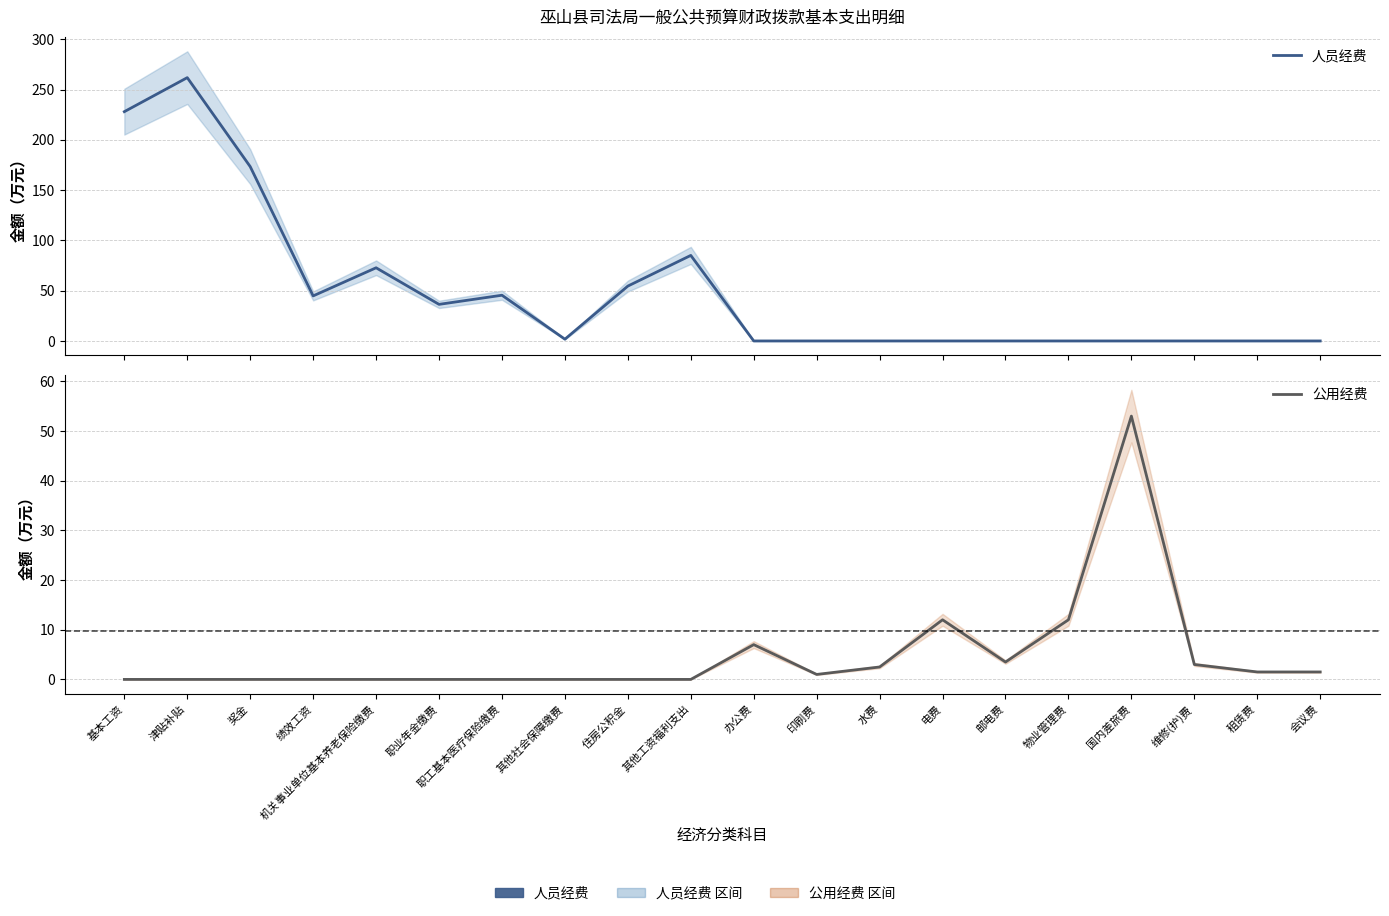

Reading right to left, transcribe all the data shown in this chart.

人员经费: 会议费=0.0	租赁费=0.0	维修(护)费=0.0	国内差旅费=0.0	物业管理费=0.0	邮电费=0.0	电费=0.0	水费=0.0	印刷费=0.0	办公费=0.0	其他工资福利支出=85.1	住房公积金=54.6	其他社会保障缴费=1.8	职工基本医疗保险缴费=45.5	职业年金缴费=36.4	机关事业单位基本养老保险缴费=72.8	绩效工资=44.8	奖金=173.4	津贴补贴=261.8	基本工资=228.0
公用经费: 会议费=1.5	租赁费=1.5	维修(护)费=3.0	国内差旅费=53.0	物业管理费=12.0	邮电费=3.5	电费=12.0	水费=2.5	印刷费=1.0	办公费=7.0	其他工资福利支出=0.0	住房公积金=0.0	其他社会保障缴费=0.0	职工基本医疗保险缴费=0.0	职业年金缴费=0.0	机关事业单位基本养老保险缴费=0.0	绩效工资=0.0	奖金=0.0	津贴补贴=0.0	基本工资=0.0